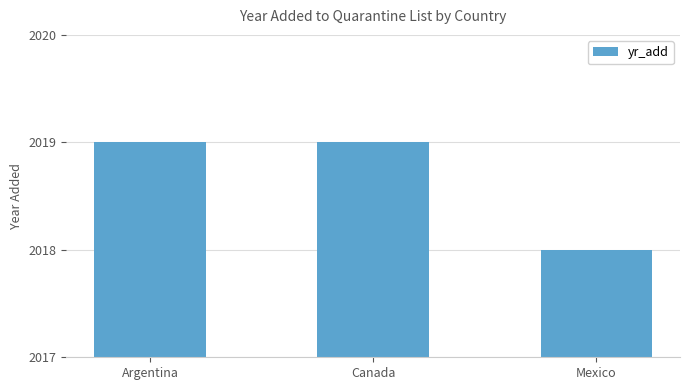

What is the label of the 2nd bar from the left?

Canada